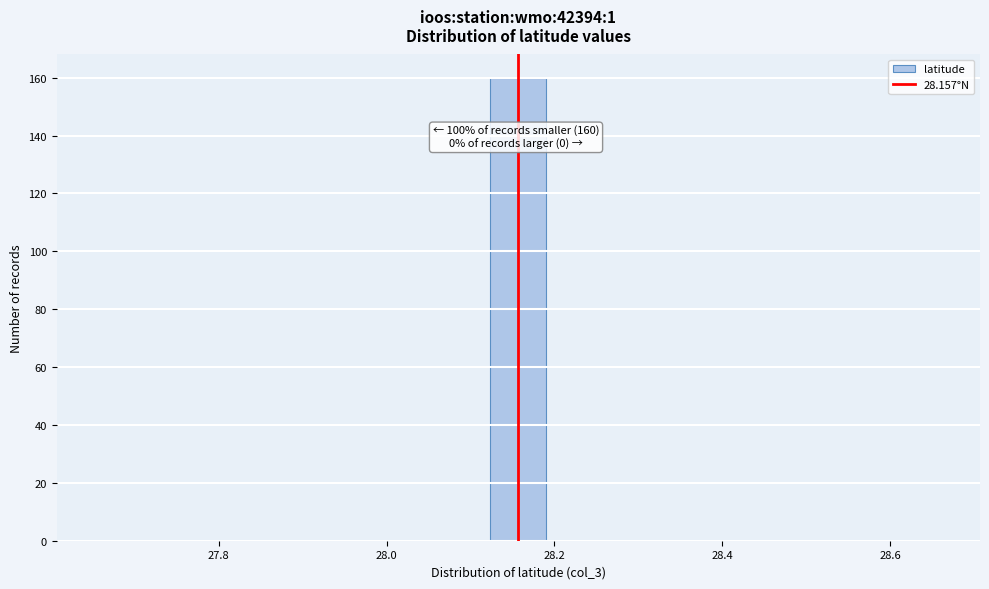

Read against the x-axis, roughly where is the centre of the tallest bar?

28.16